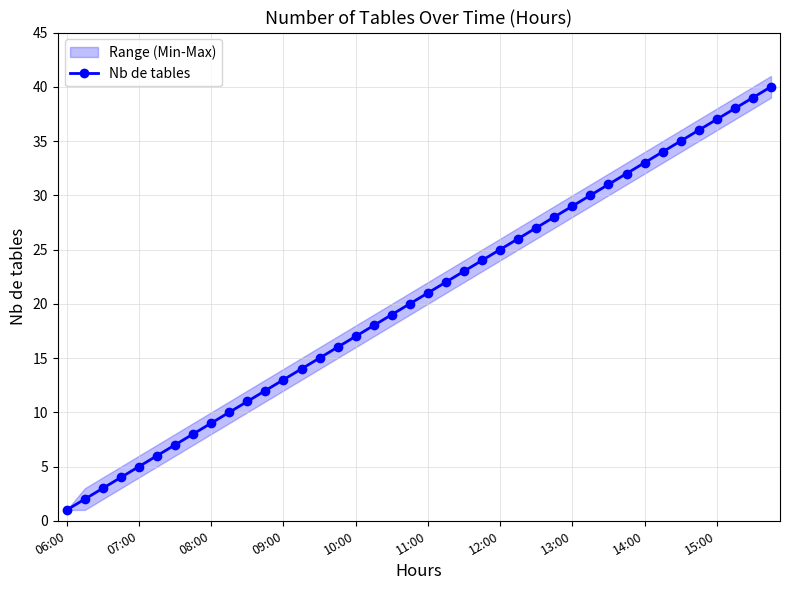

The value of Nb de tables at 14:00 is 45. True or false?

False